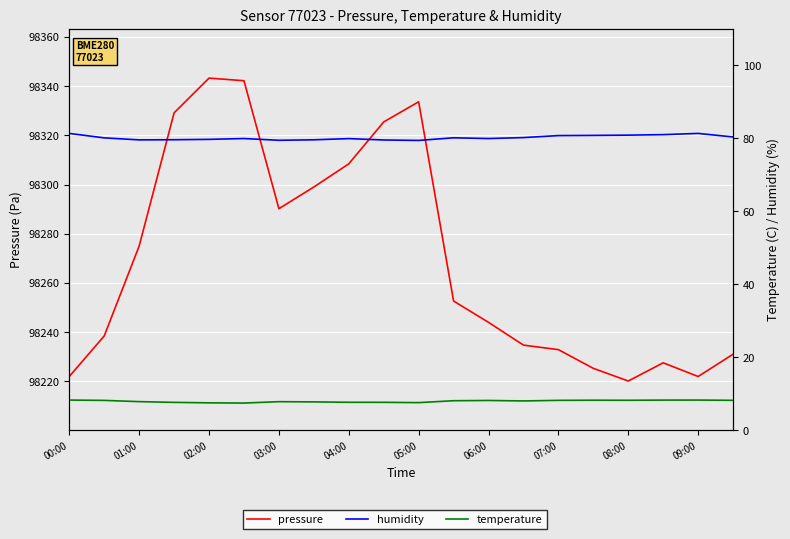

How many lines are shown in the chart?

3